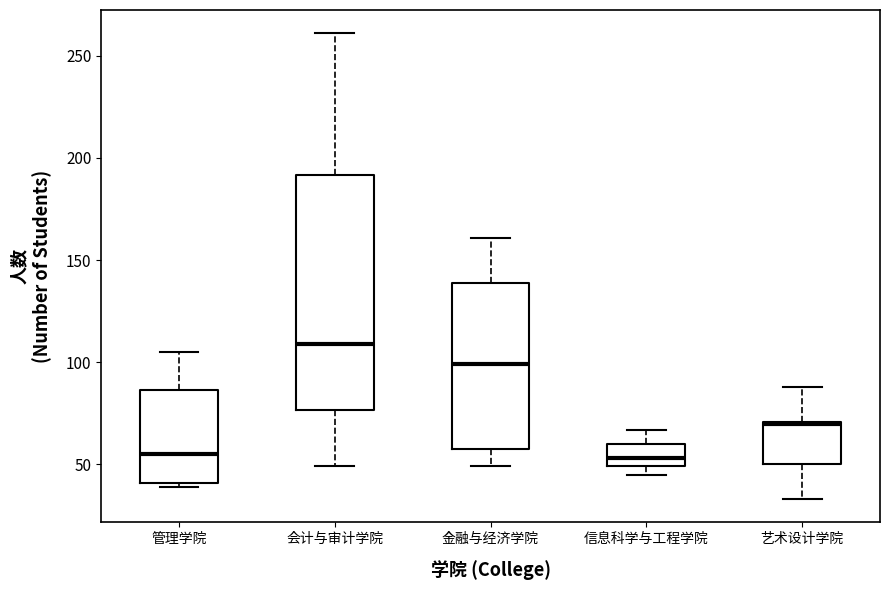

Which box is the tallest, from its lower edge to its upper edge?

会计与审计学院